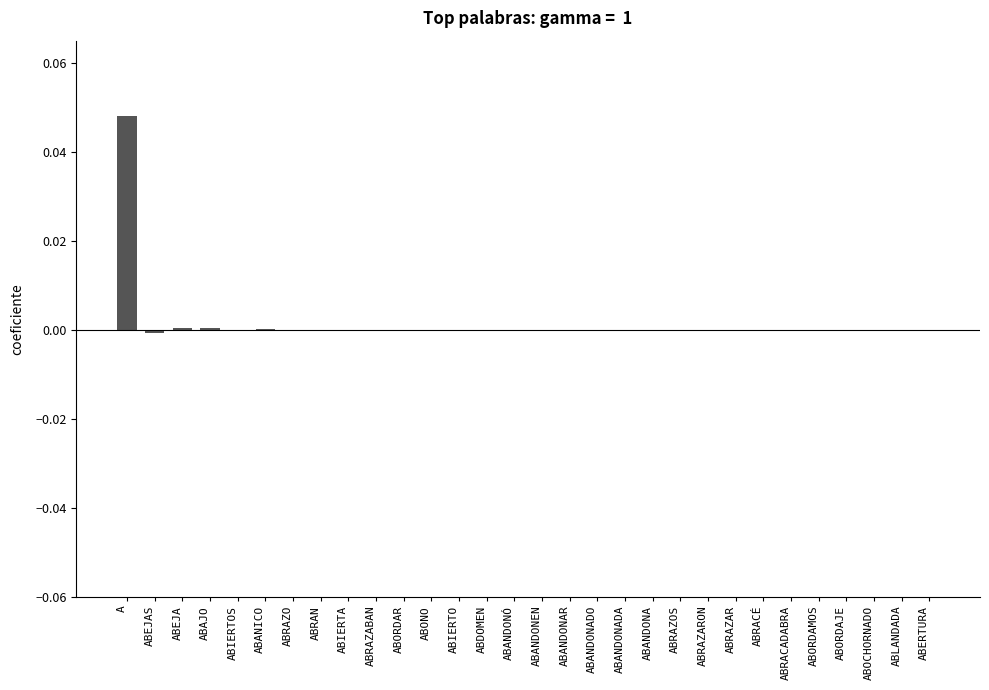

Count the number of categories in the chart.

30